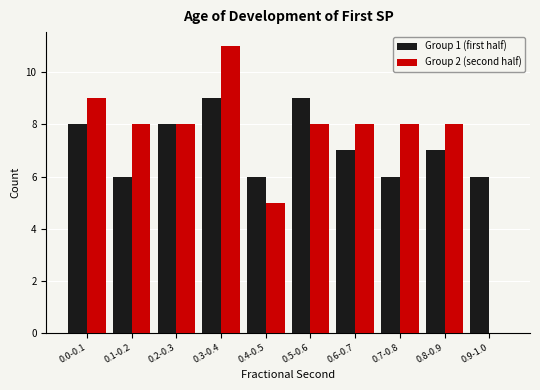

Reading left to right, transcribe all the data shown in this chart.

Group 1 (first half): 0.0-0.1=8	0.1-0.2=6	0.2-0.3=8	0.3-0.4=9	0.4-0.5=6	0.5-0.6=9	0.6-0.7=7	0.7-0.8=6	0.8-0.9=7	0.9-1.0=6
Group 2 (second half): 0.0-0.1=9	0.1-0.2=8	0.2-0.3=8	0.3-0.4=11	0.4-0.5=5	0.5-0.6=8	0.6-0.7=8	0.7-0.8=8	0.8-0.9=8	0.9-1.0=0